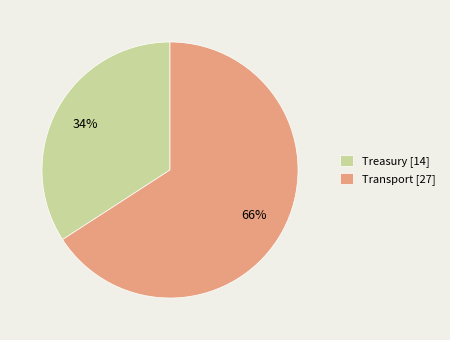

To the nearest percent, what percentage of the pie is Treasury [14]?

34%